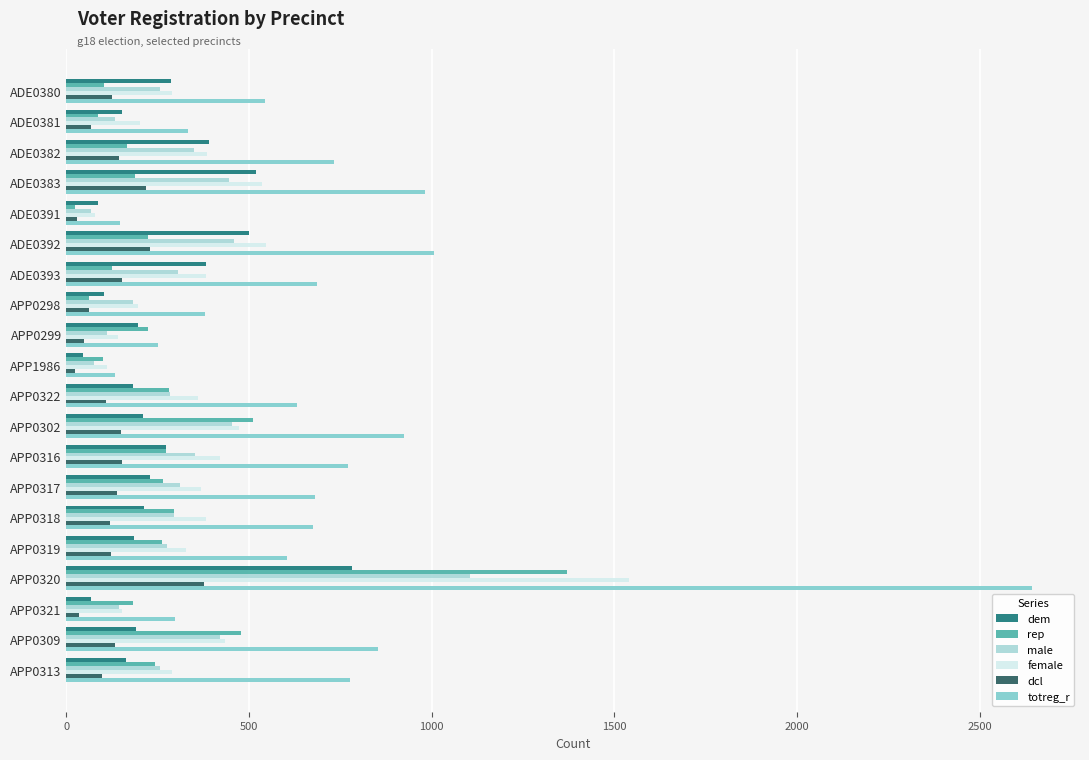

Between ADE0381 and APP0316, which series saw the biggest shift?

totreg_r